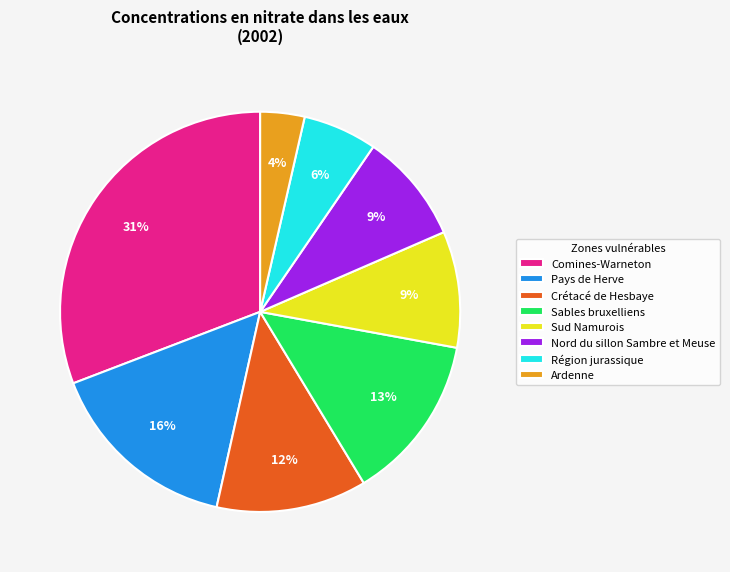

To the nearest percent, what portion does Nord du sillon Sambre et Meuse represent?

9%